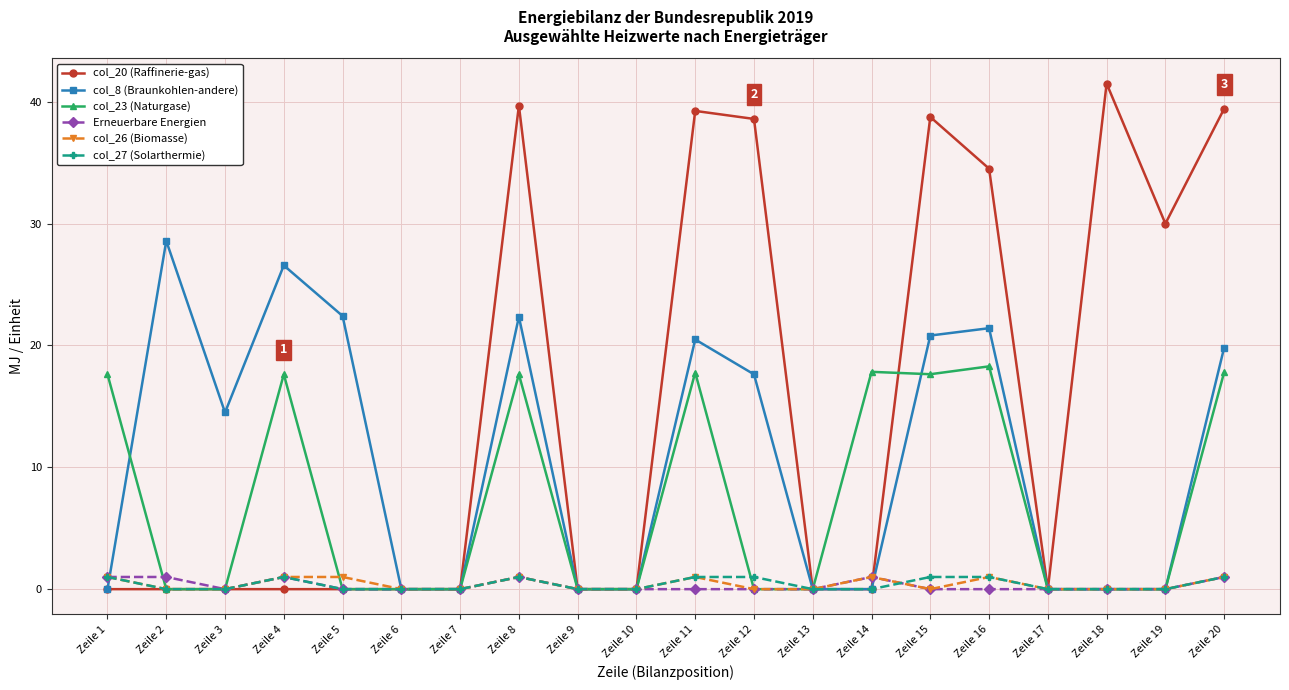

Which series has the widest spread of values?

col_20 (Raffinerie-gas)